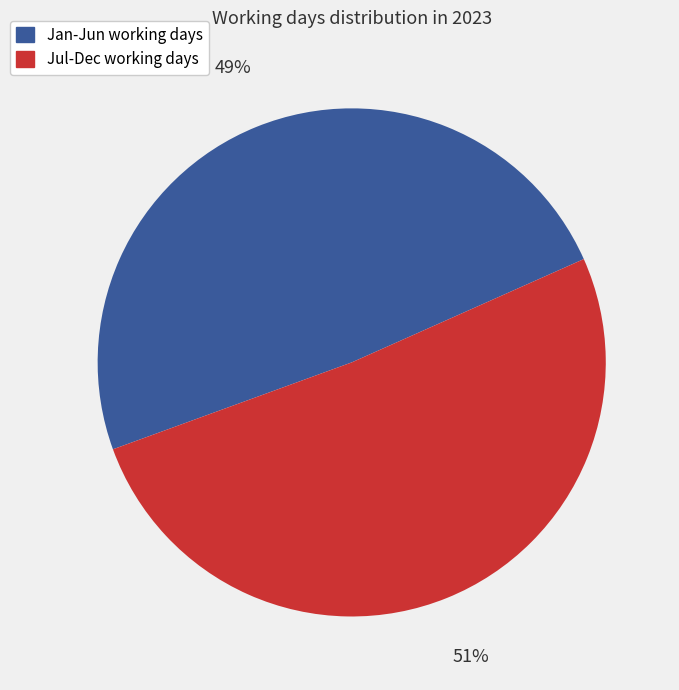

Is there a majority slice in this chart?

Yes